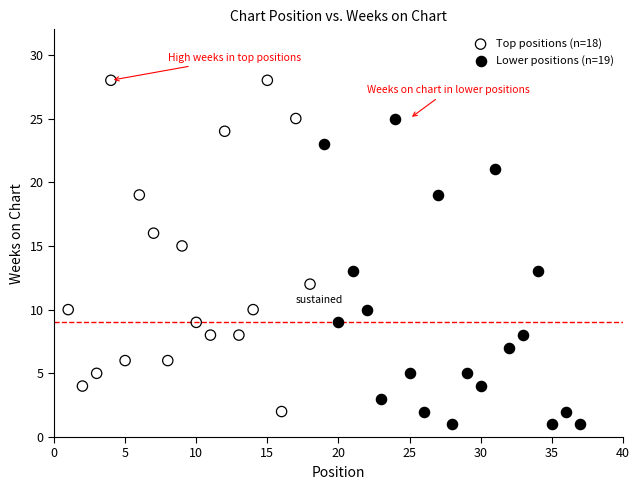

Which series contains the highest Y value?

Top positions (n=18)